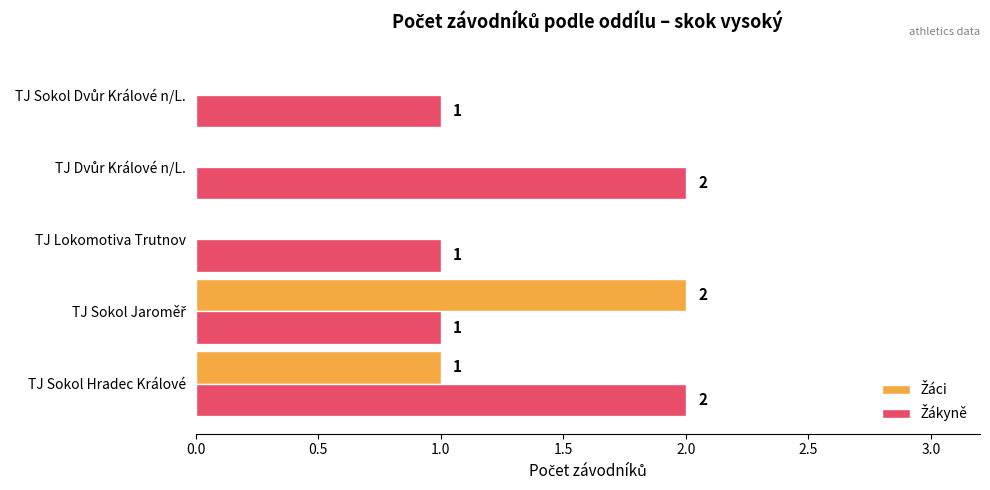

List the series in order of their peak value, highest first.

Žáci, Žákyně